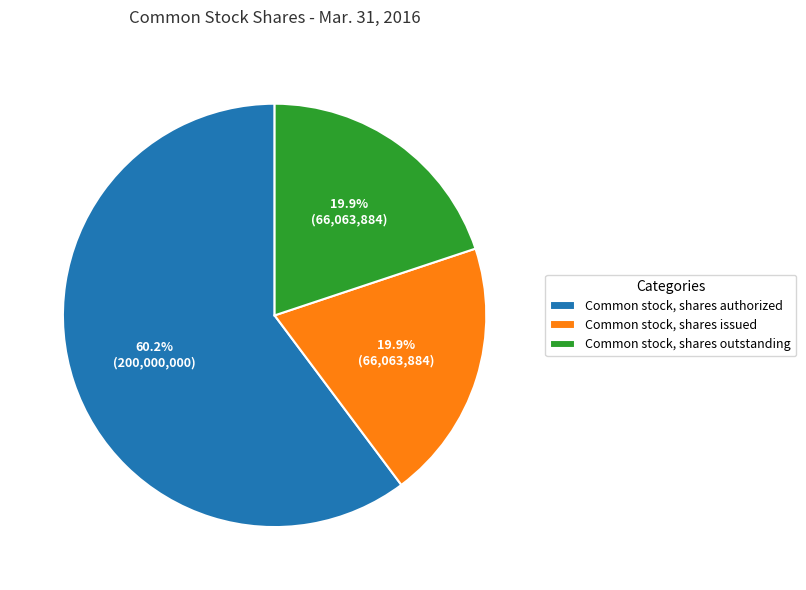

What is the ratio of the value at Common stock, shares outstanding to the value at Common stock, shares authorized?

0.3